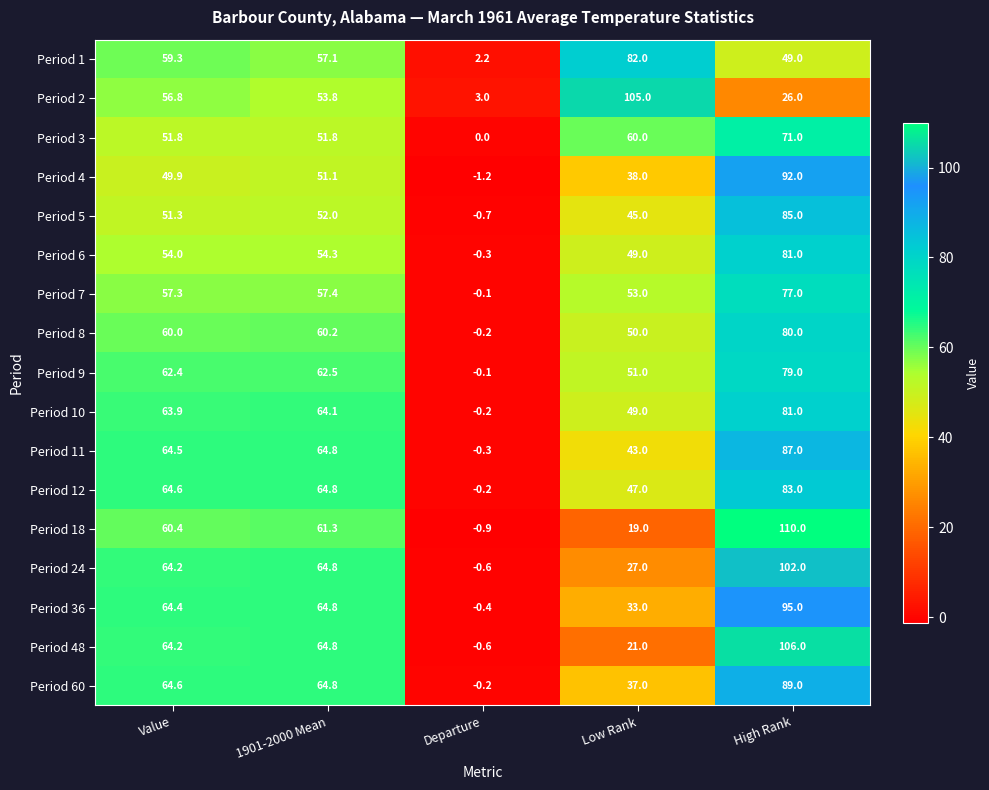

At which category does the chart reach its peak across all series?

High Rank